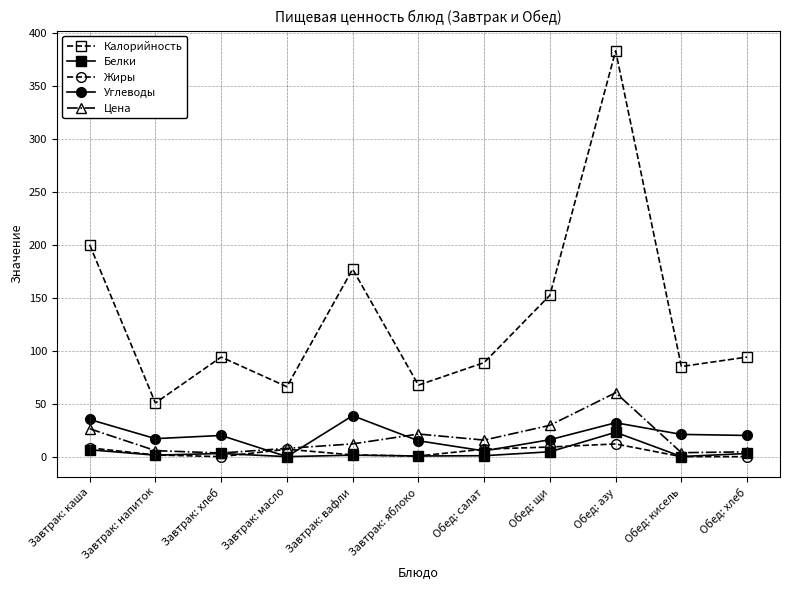

What is the sum of all Углеводы values?

220.2